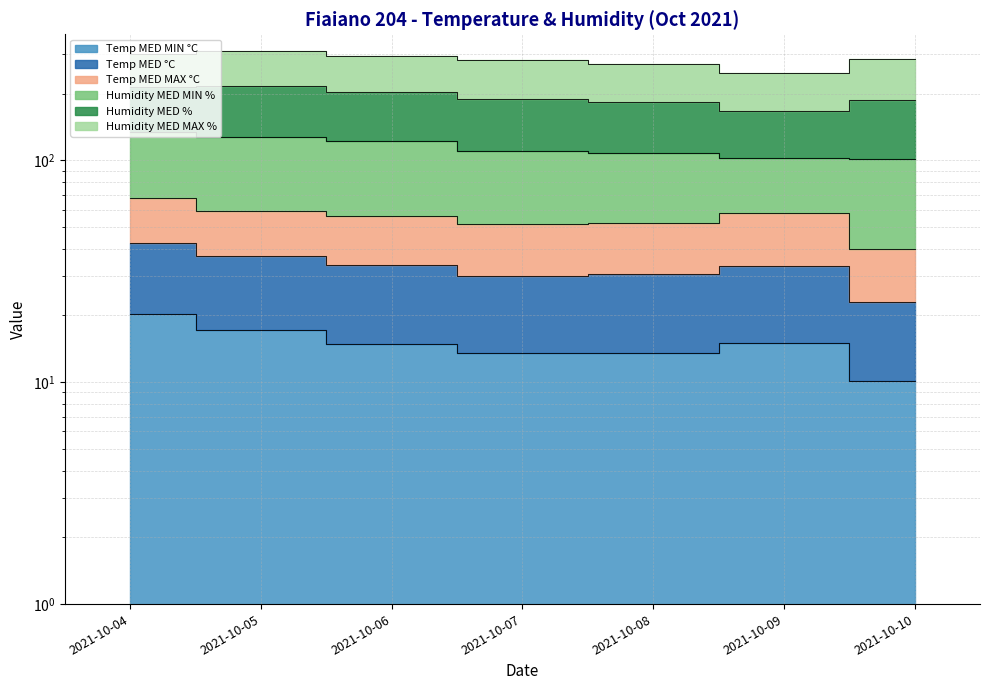

Between 2021-10-09 and 2021-10-07, which is larger?

2021-10-09